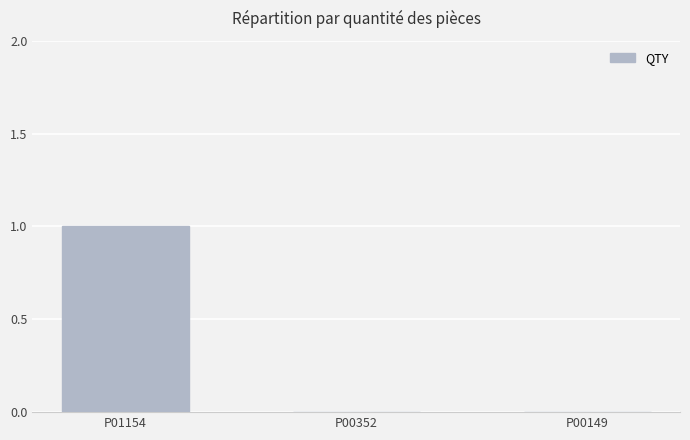

Count the values in the range 0 to 1.

3